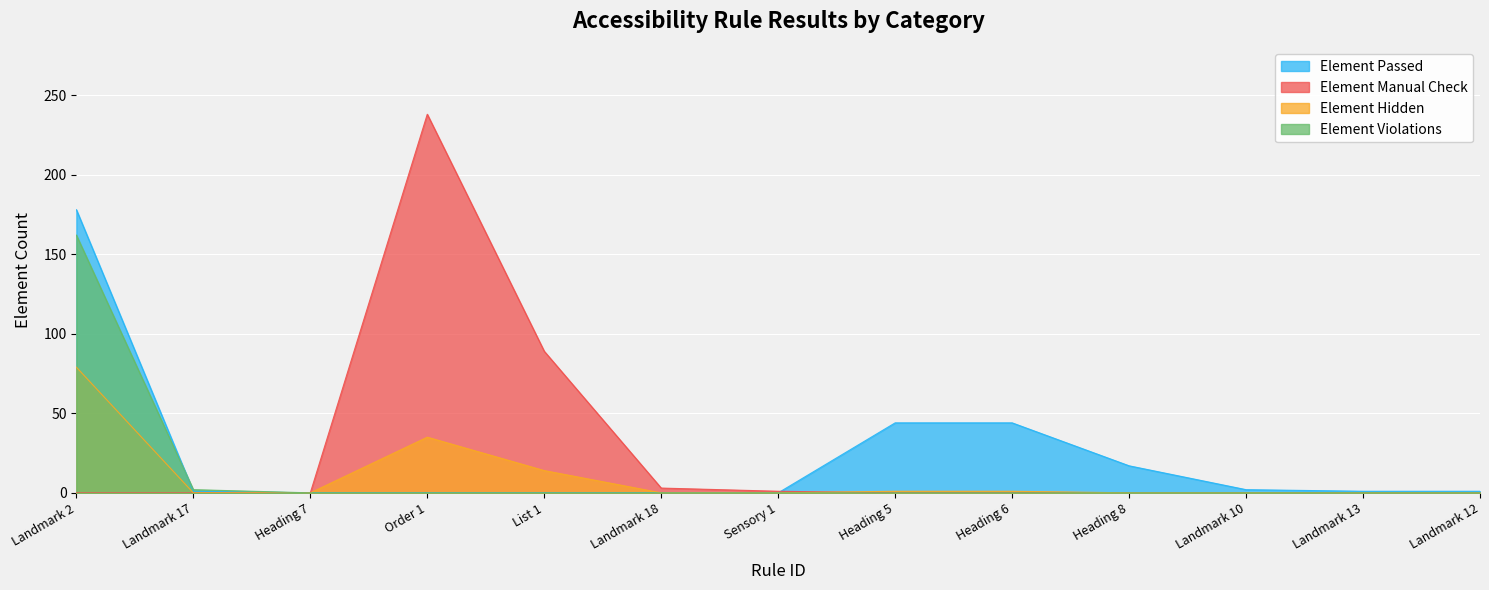

What is the sum of all Element Violations values?

164